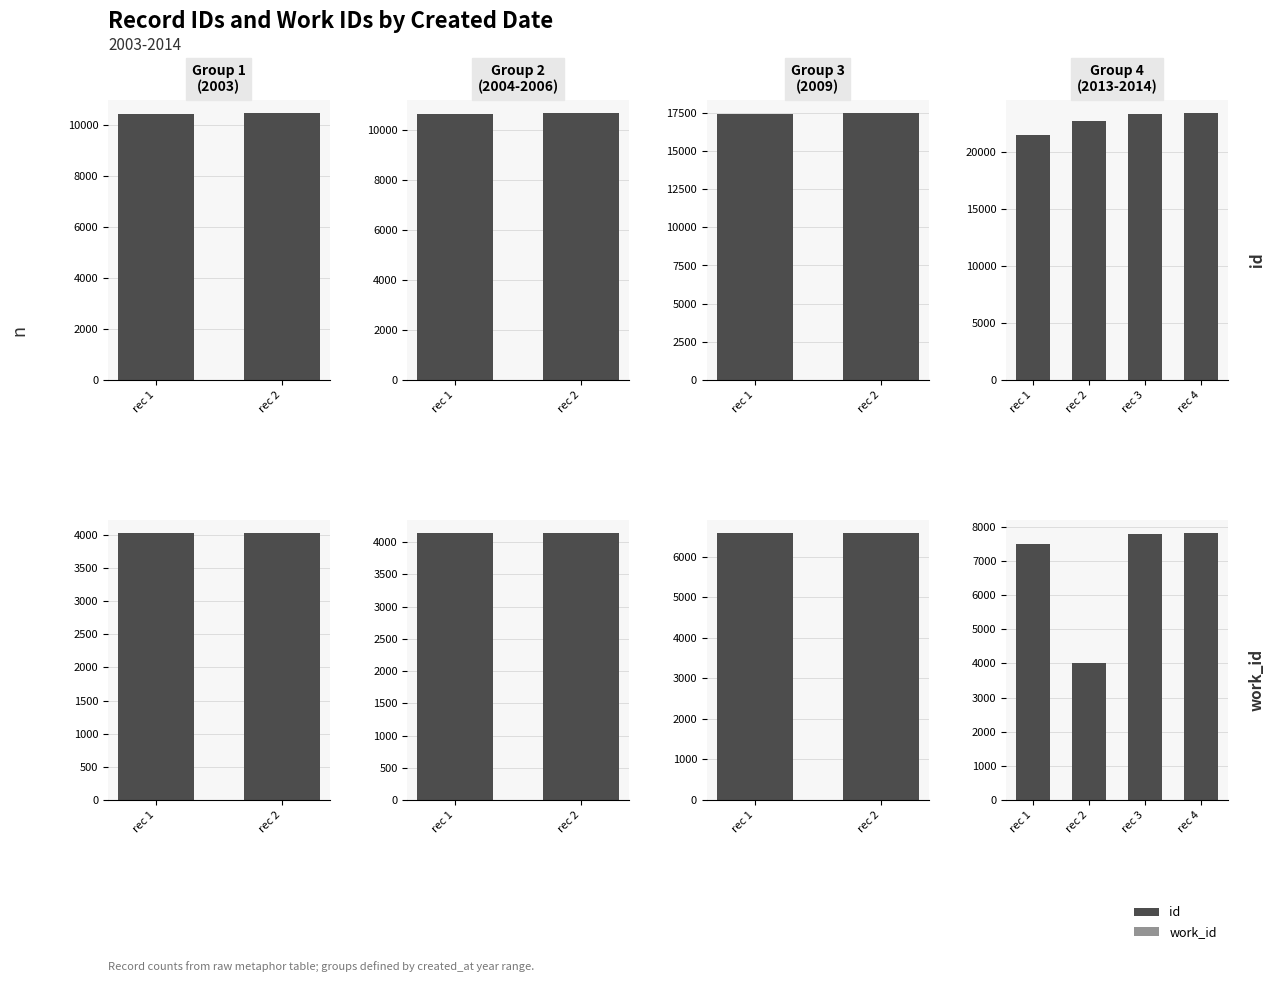

Is it true that id equals 10434 at rec 4?

False